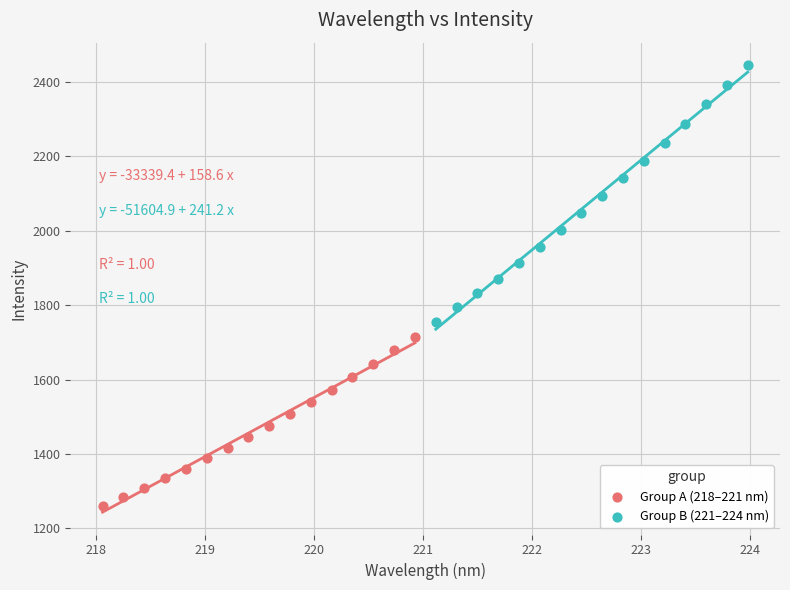

Which series has the largest Y range (max minus min)?

Group B (221–224 nm)